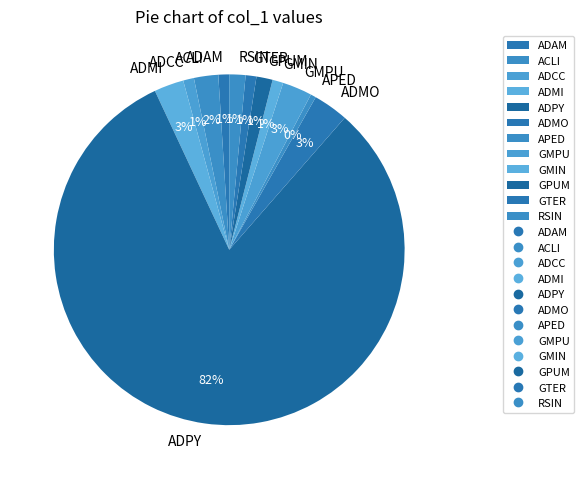

Is it true that GMIN is 1% of the pie?

True